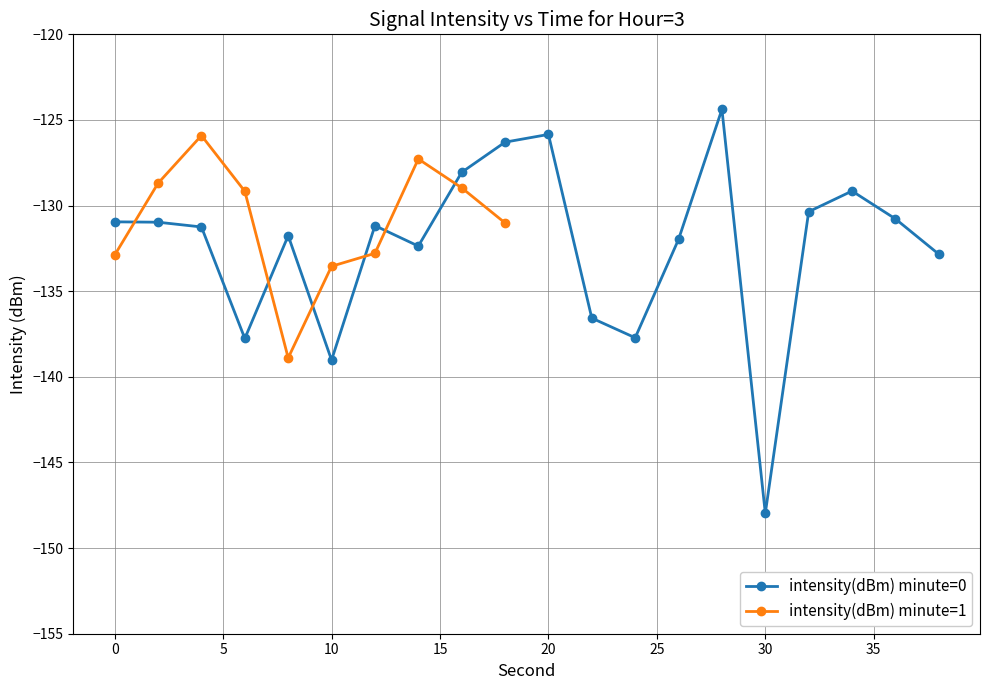

At which category does the data reach its first local valley?

6